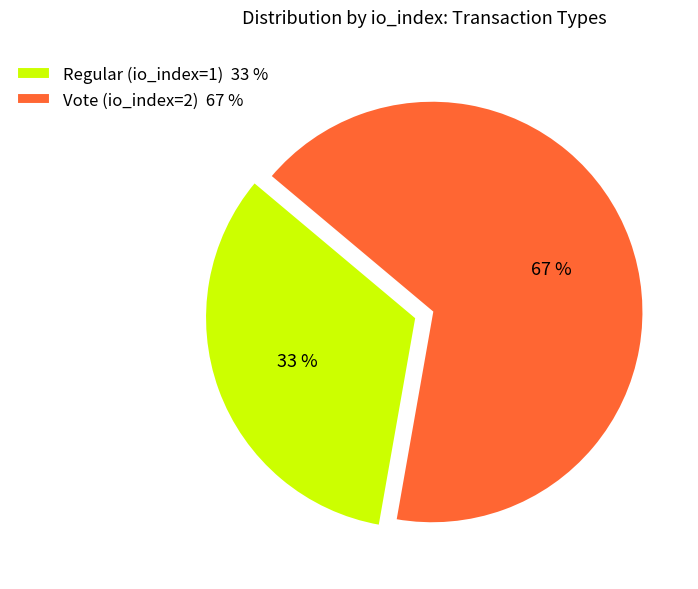

Is Vote (io_index=2) the majority of the pie?

Yes